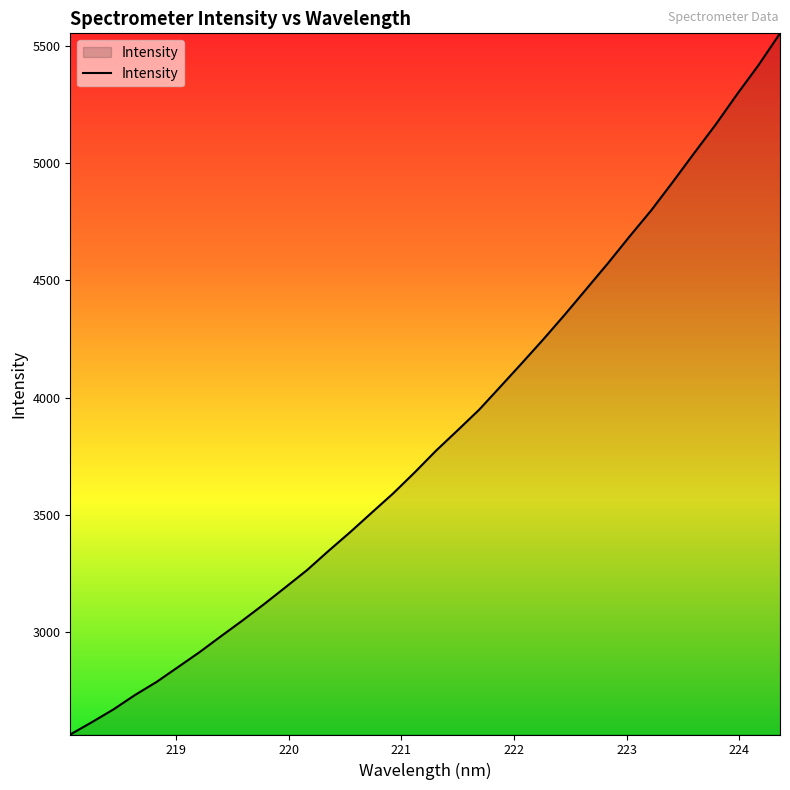

What is the smallest value displayed?

2563.7